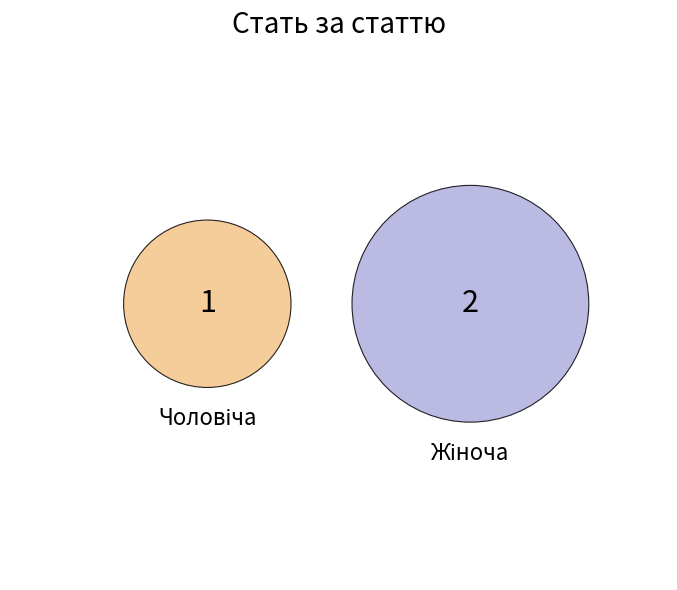

Approximately how many times larger is the value at Жіноча compared to Чоловіча?

2.0